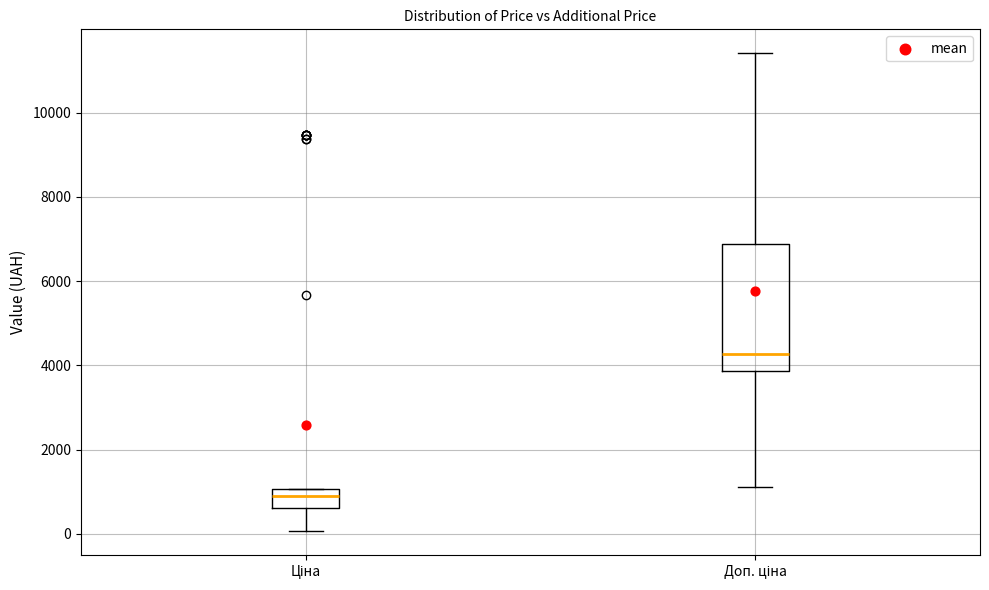

Reading left to right, read every box against the y-axis: the position of its median line, the range the box covers, and the ends of its whiskers. The values are not printed on the chart, so give them approximately, as read against the axis.

Ціна: median 800, box 600 to 1000, whiskers 0 to 1000
Доп. ціна: median 4200, box 3800 to 6800, whiskers 1200 to 11400